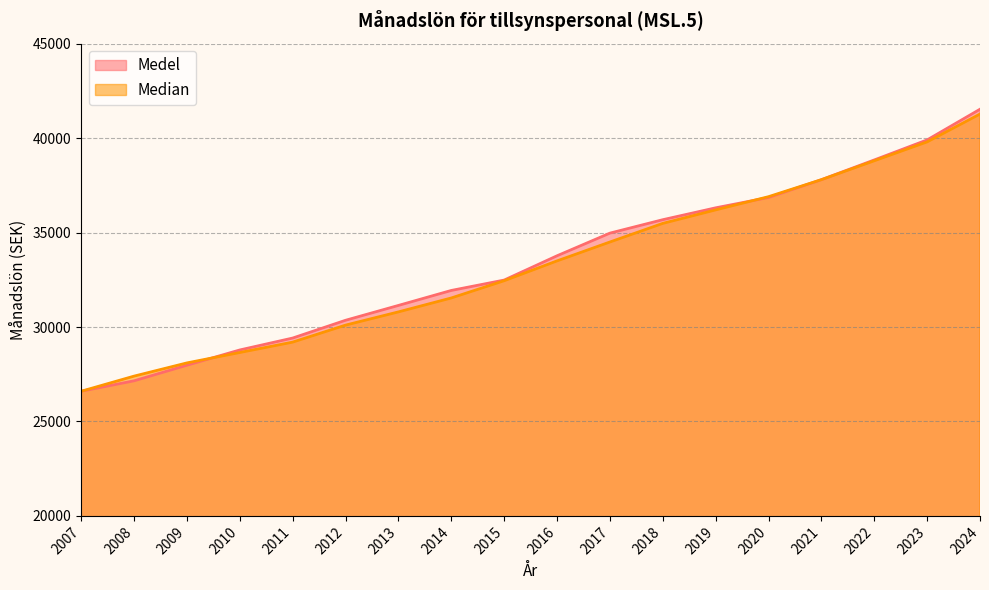

What is the spread (max minus min) of values at 2024?

253.6